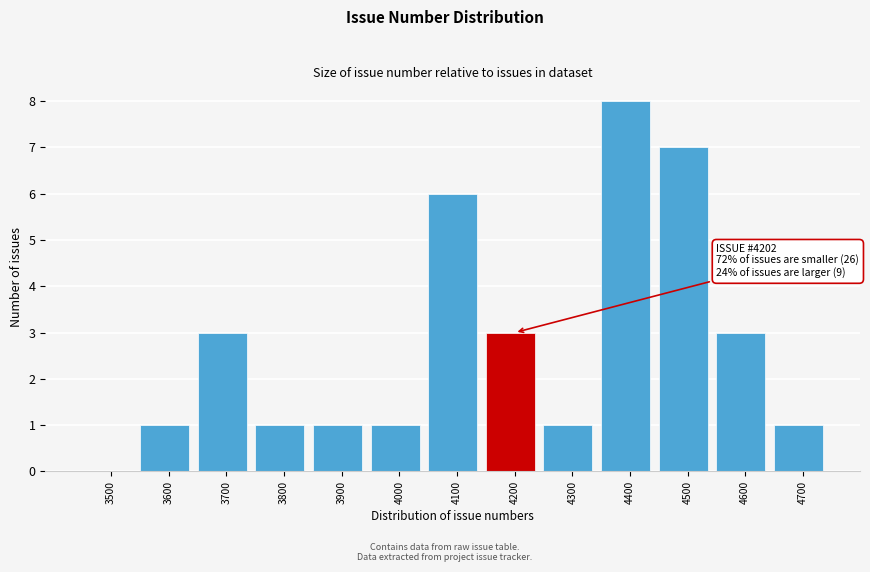

Reading left to right, extract all data points from this chart.

3500=0	3600=1	3700=3	3800=1	3900=1	4000=1	4100=6	4200=3	4300=1	4400=8	4500=7	4600=3	4700=1